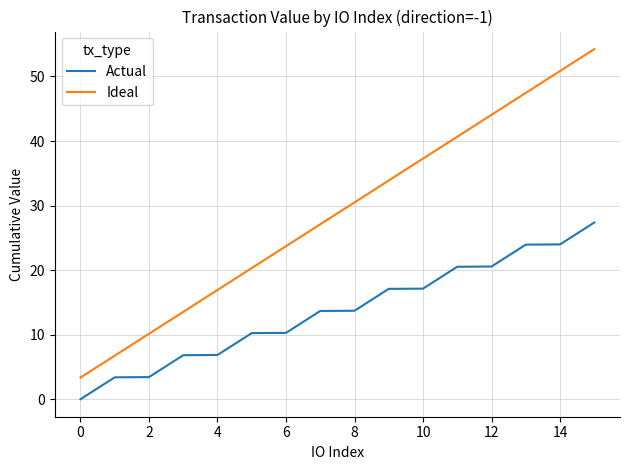

Which series has the largest range (max minus min)?

Ideal